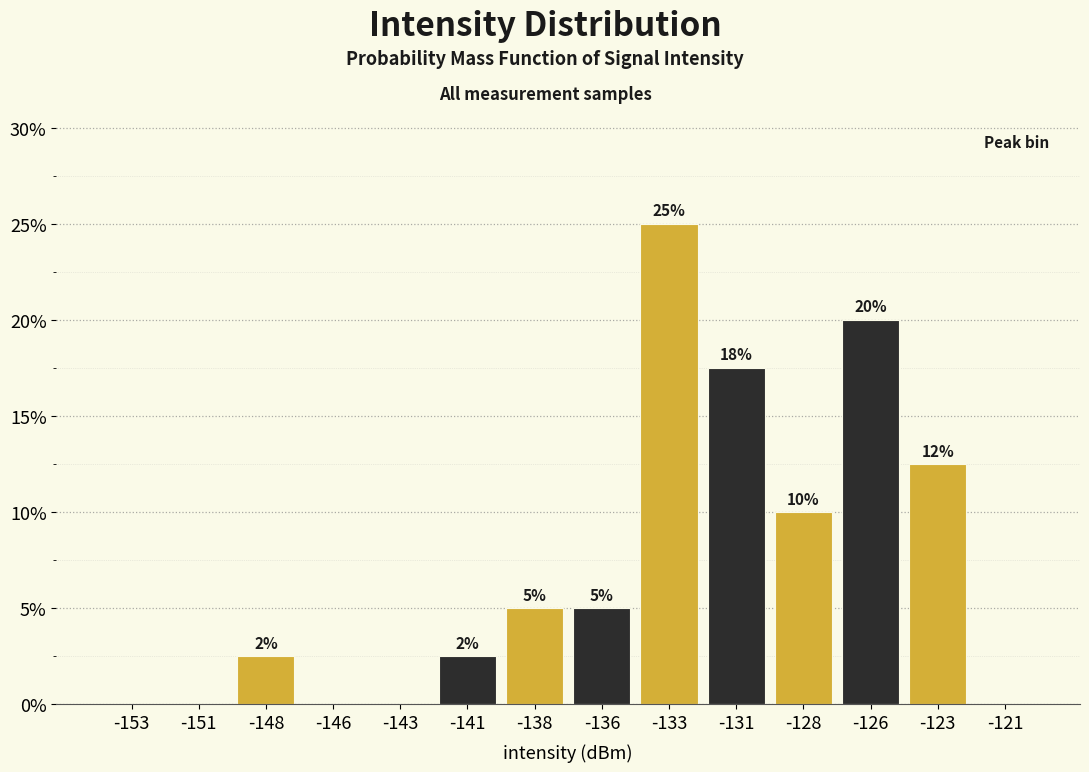

The value at -153 is 11.6. True or false?

False